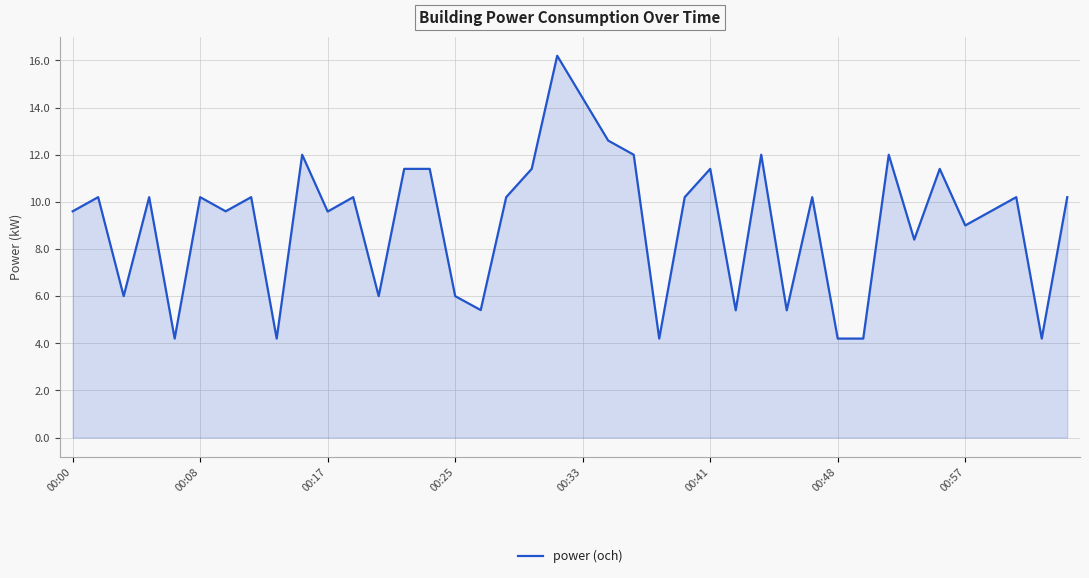

What is the maximum value shown in the chart?

16.2